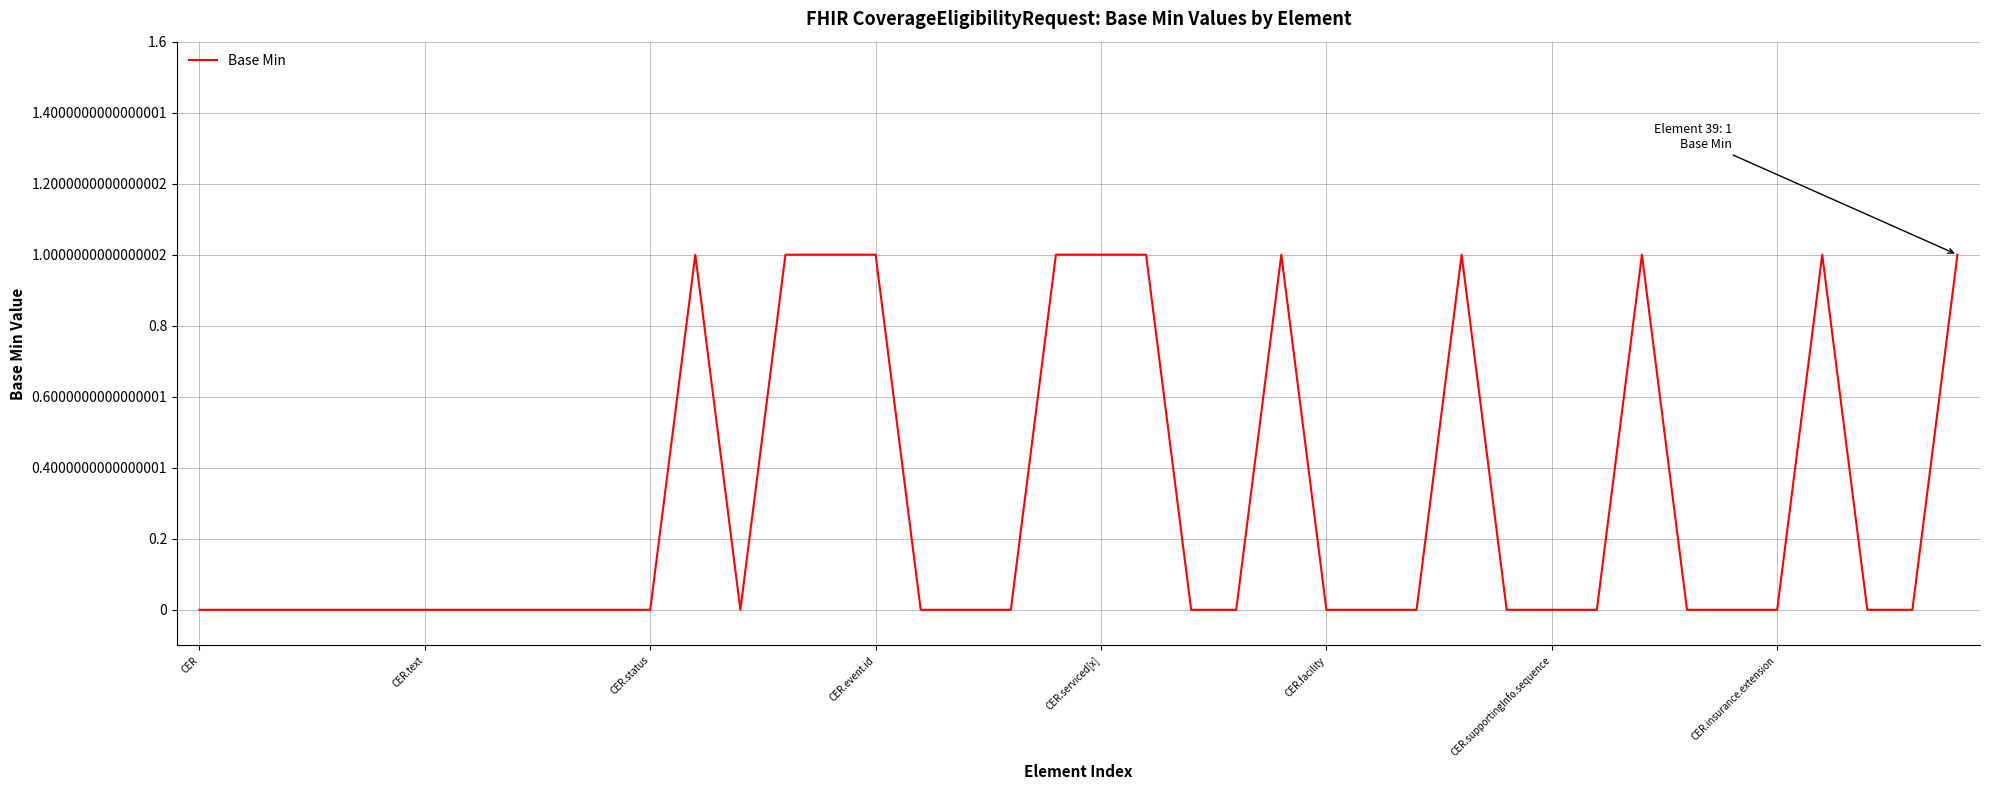

True or false: the data shows 1 at CER.event.id.

True